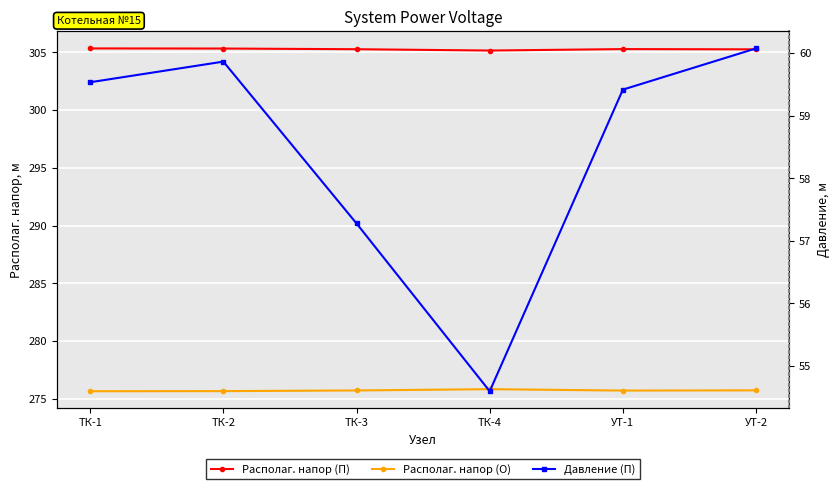

True or false: Располаг. напор (П) and Давление (П) intersect in this chart.

False